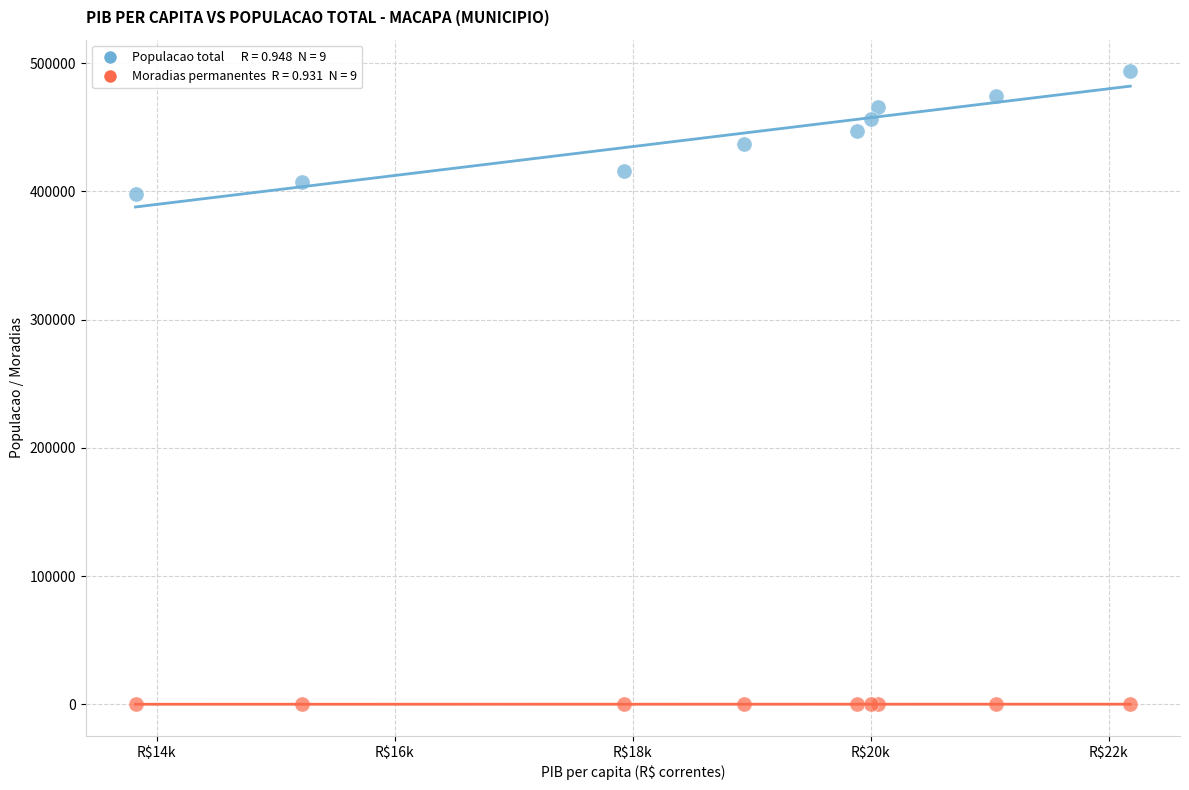

Across all series, what Y value is closest to 246864?

398204.0